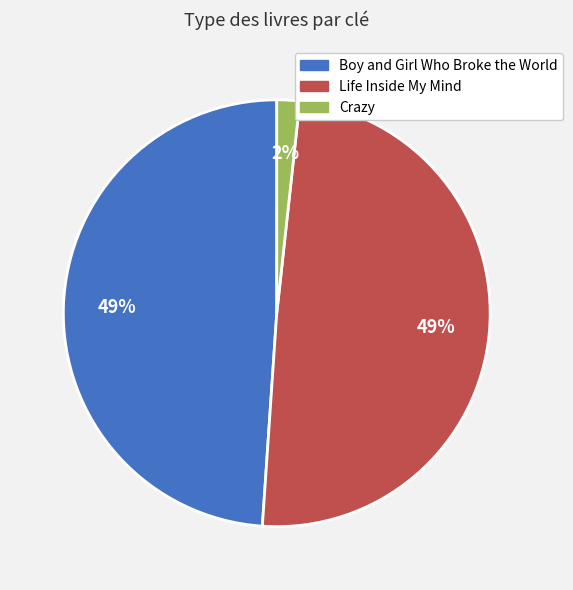

The Crazy slice represents 2% of the pie. True or false?

True